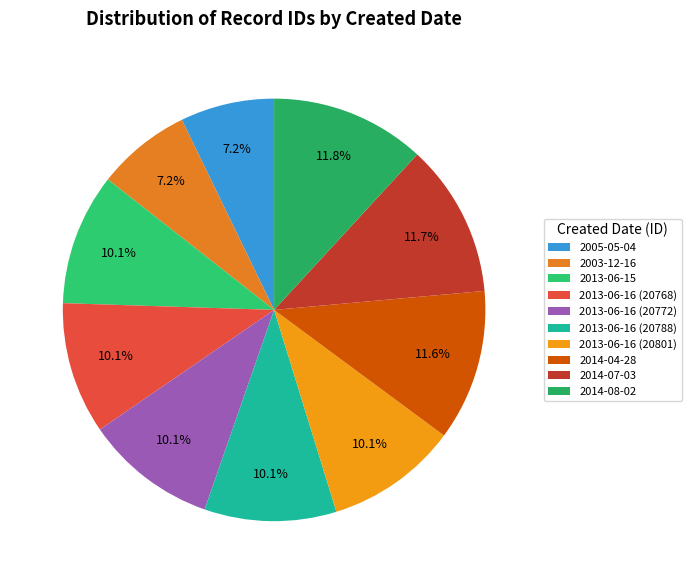

How many slices are in this pie chart?

10